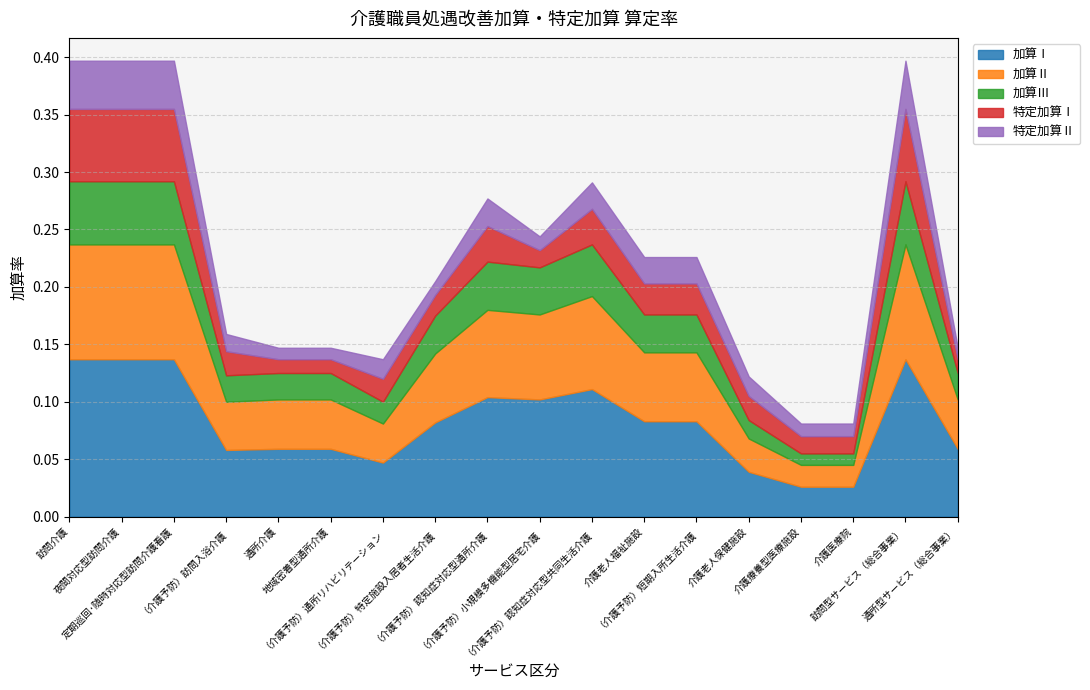

What is the label of the 15th point from the right?

（介護予防）訪問入浴介護